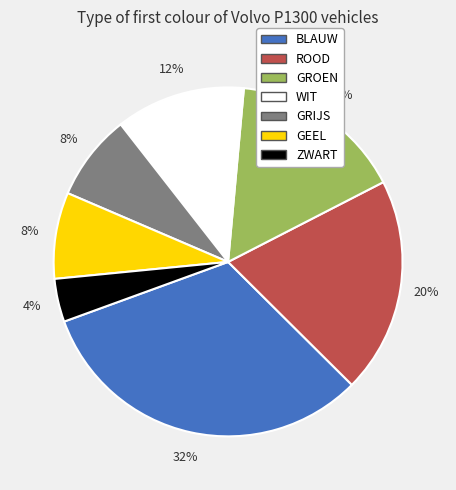

The GEEL slice represents 8% of the pie. True or false?

True